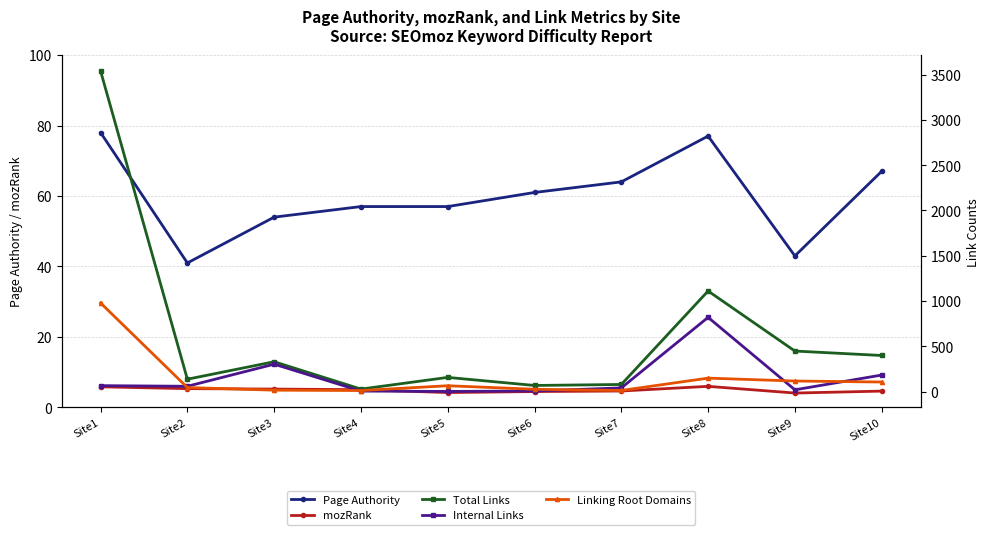

What are all the series names shown in the legend?

Page Authority, mozRank, Total Links, Internal Links, Linking Root Domains